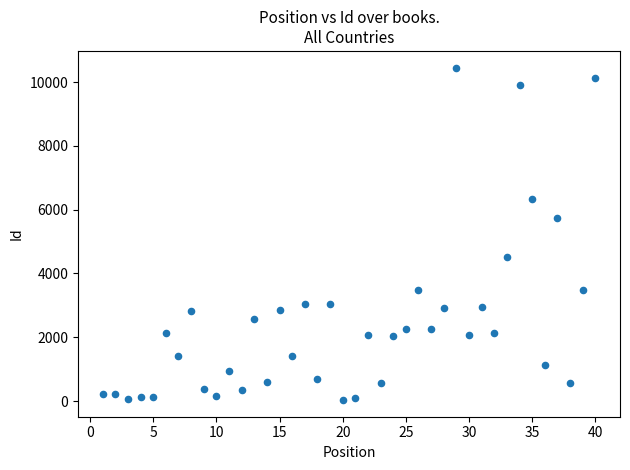

What is the range of Y values (max minus min)?

10425